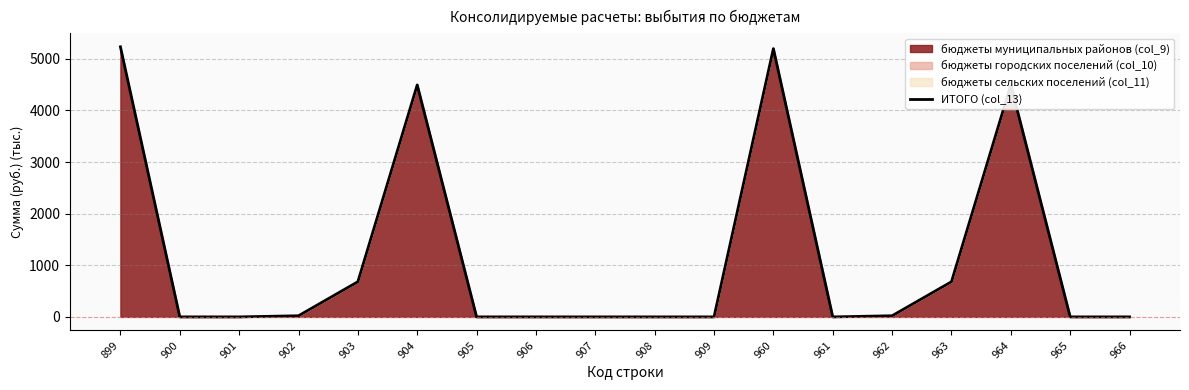

How many points are lower than both their immediate neighbors (excluding endpoints)?

1